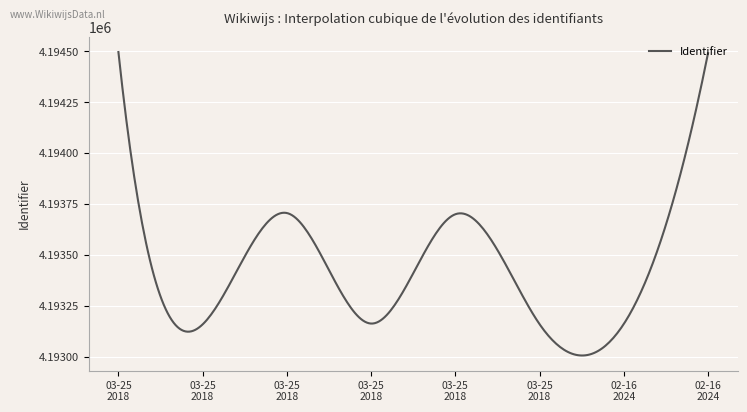

How many lines are shown in the chart?

1